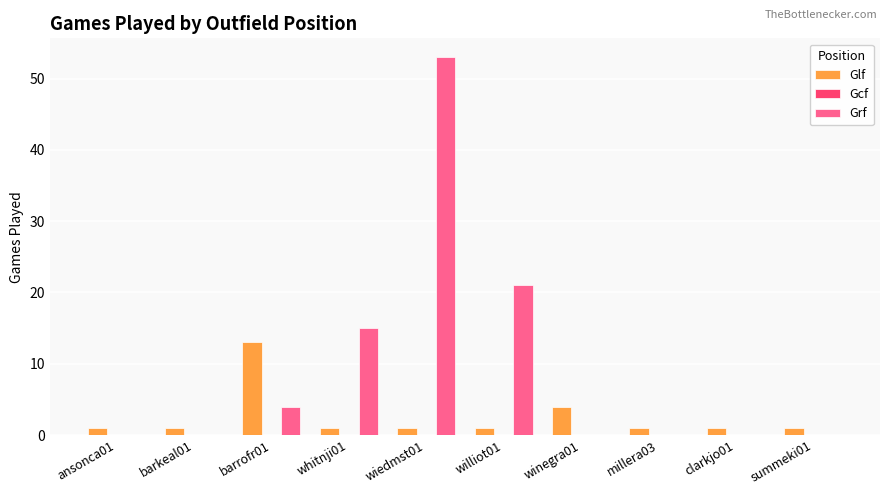

Does the chart contain stacked bars?

No